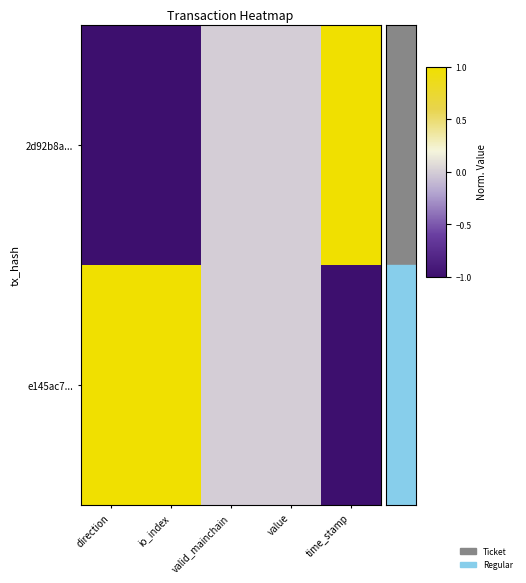

Reading right to left, what are all the values shown in this chart?

2d92b8a...: time_stamp=1	value=0	valid_mainchain=0	io_index=-1	direction=-1
e145ac7...: time_stamp=-1	value=0	valid_mainchain=0	io_index=1	direction=1